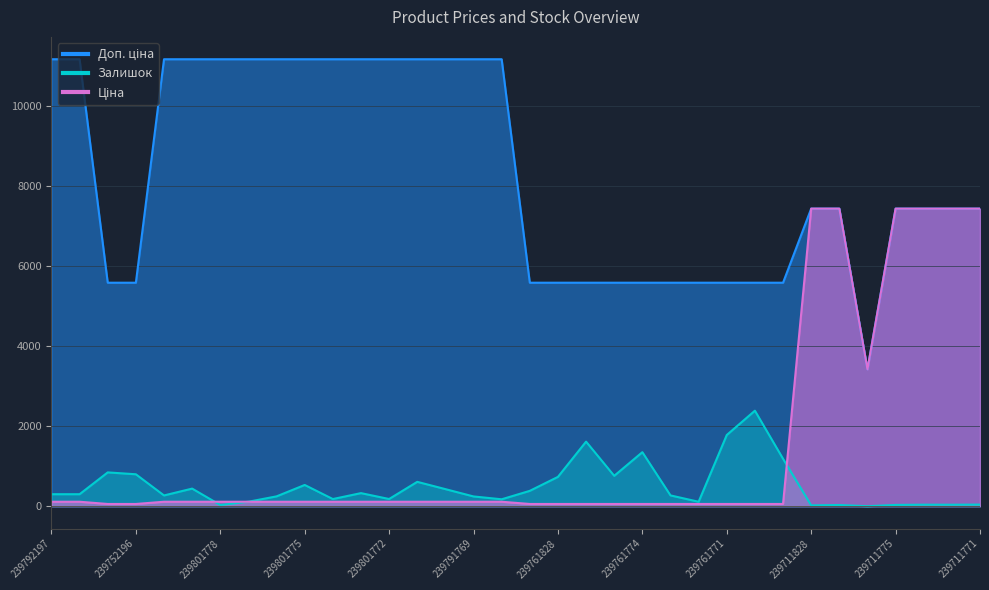

At which category does Залишок reach its first local valley?

239801890